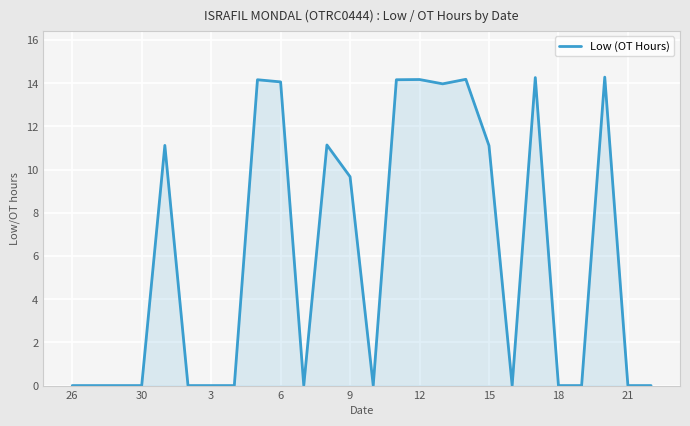

What is the maximum value shown in the chart?

14.3